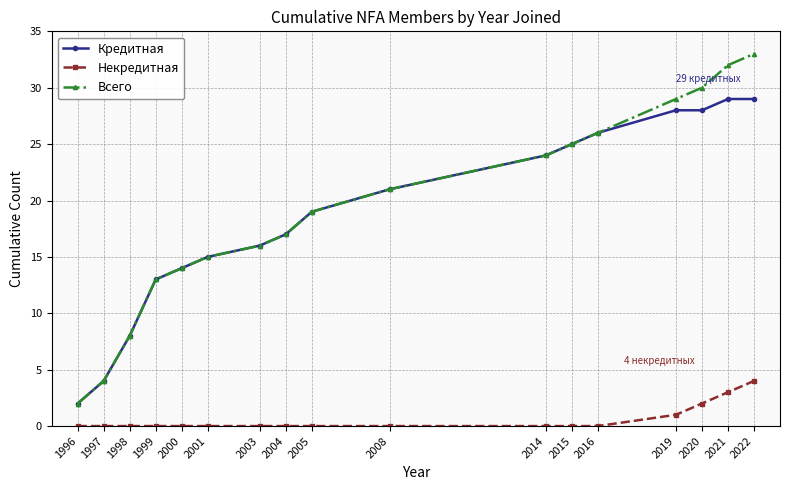

How many data points does each series have?

17